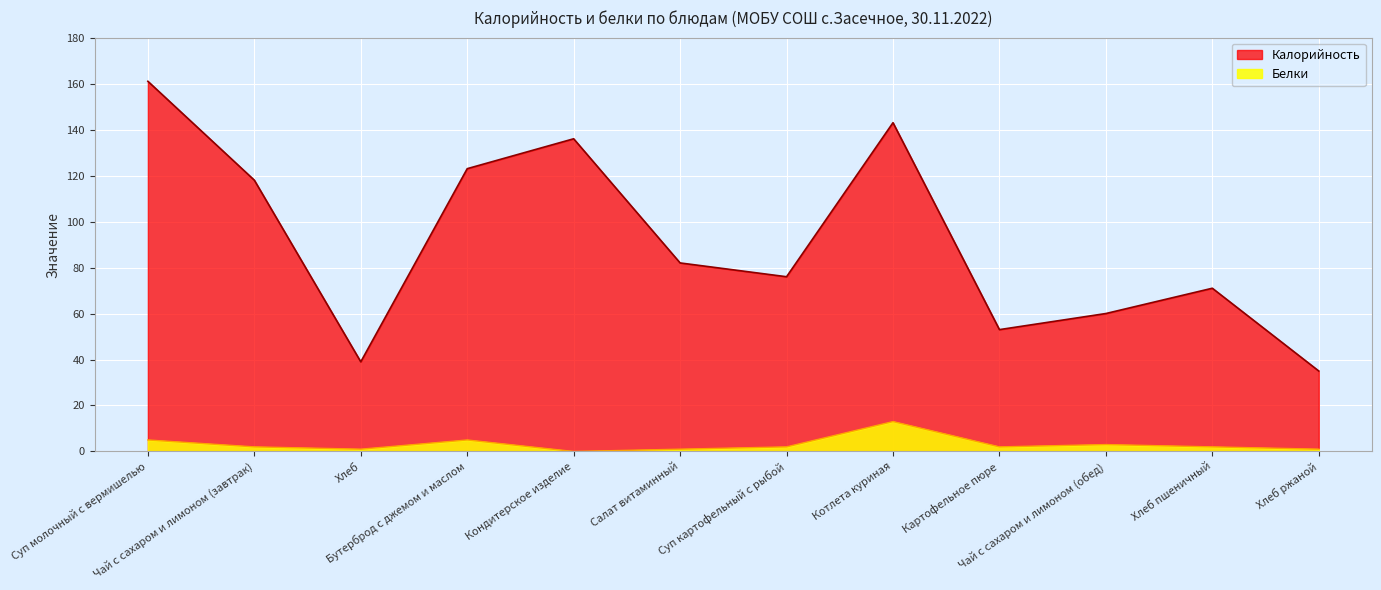

True or false: Белки has a value of 2 at Картофельное пюре.

True